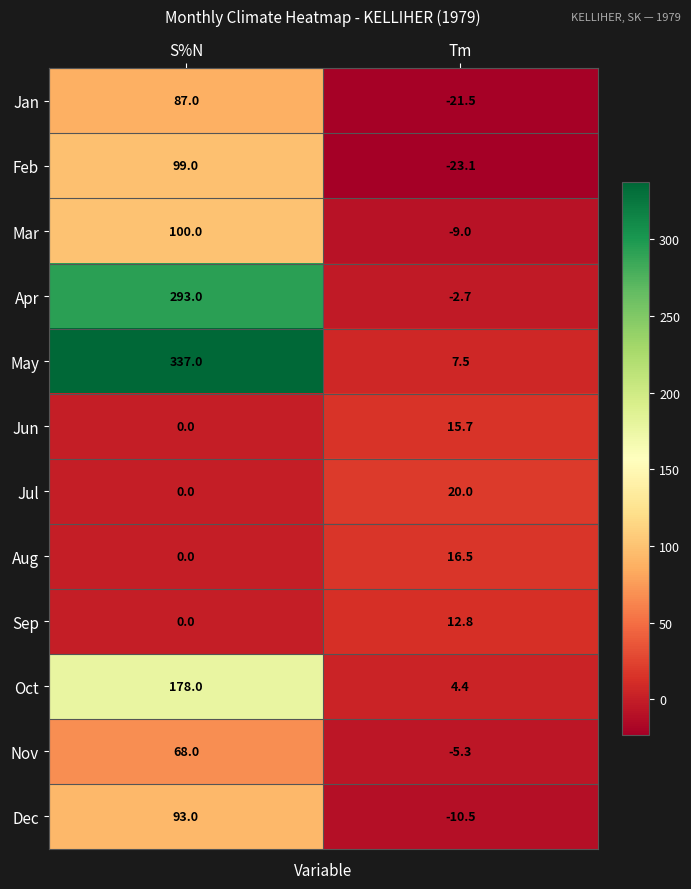

What is the sum of all Nov values?

62.7